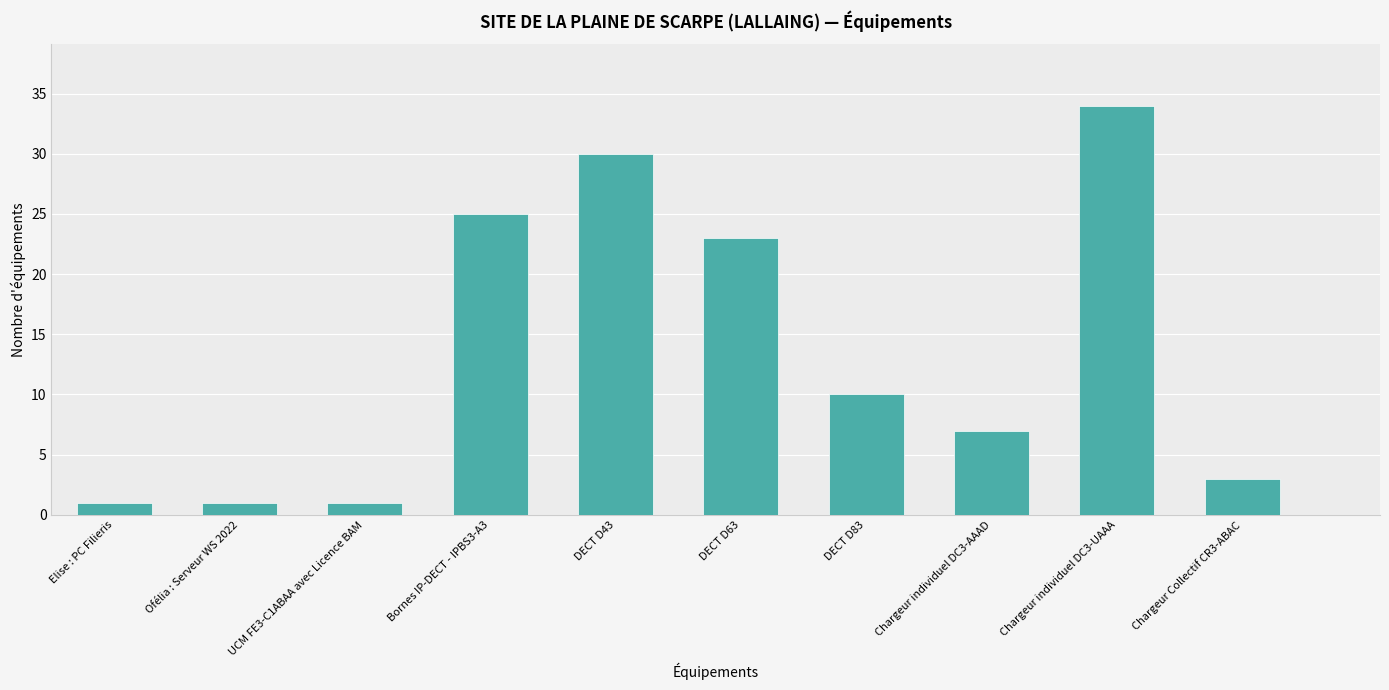

What is the change in value from DECT D83 to Chargeur Collectif CR3-ABAC?

-7